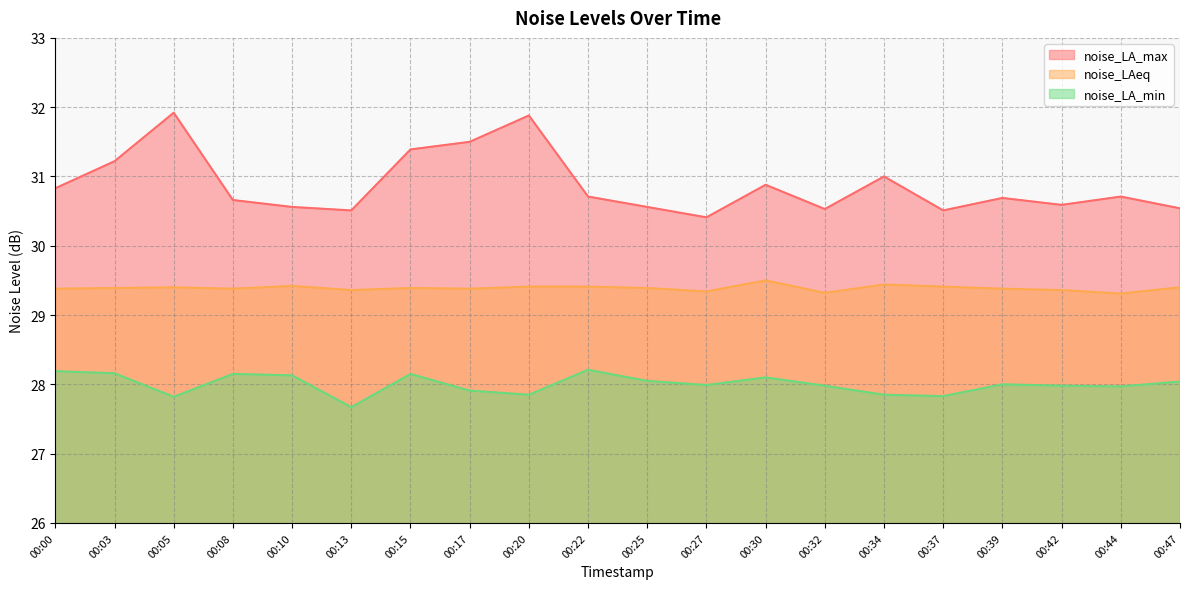

True or false: noise_LA_min and noise_LAeq cross at least once.

False